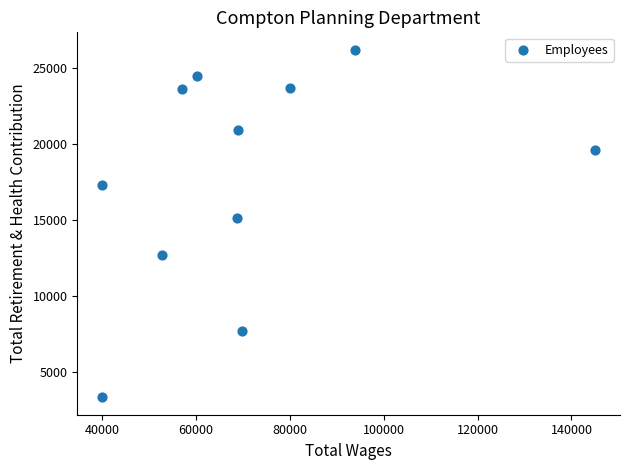

What Y value in the scatter plot is closest to 14751?

15093